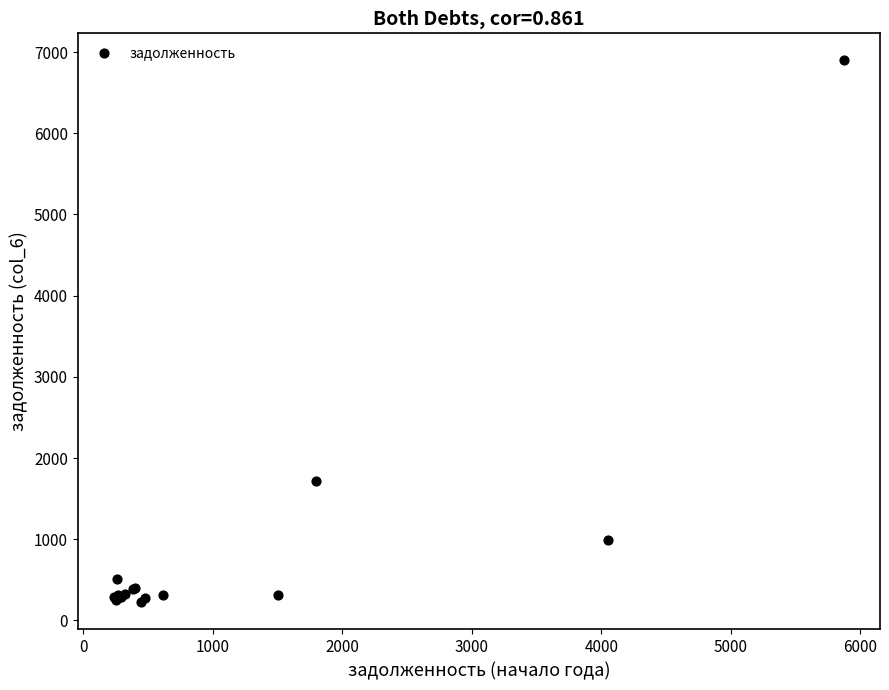

What Y value in the scatter plot is closest to 3559?

1712.3